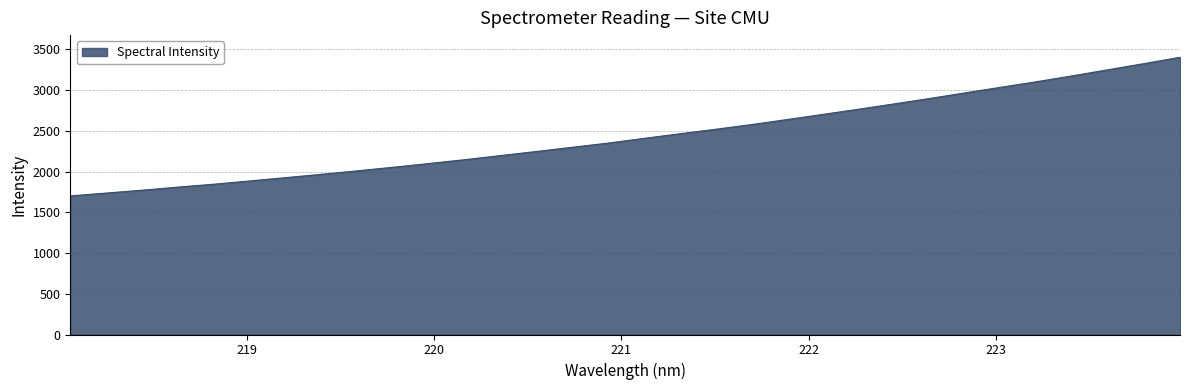

Reading right to left, what are all the values shown in this chart?

3403.5	3326.4	3251.5	3176.6	3104.5	3036.4	2967.2	2897.8	2831.1	2765.2	2701.6	2638.3	2576.1	2518.7	2463.6	2407.0	2349.3	2298.0	2246.4	2196.3	2146.0	2098.8	2053.0	2009.1	1966.7	1925.5	1884.9	1845.0	1809.3	1771.6	1736.5	1702.1